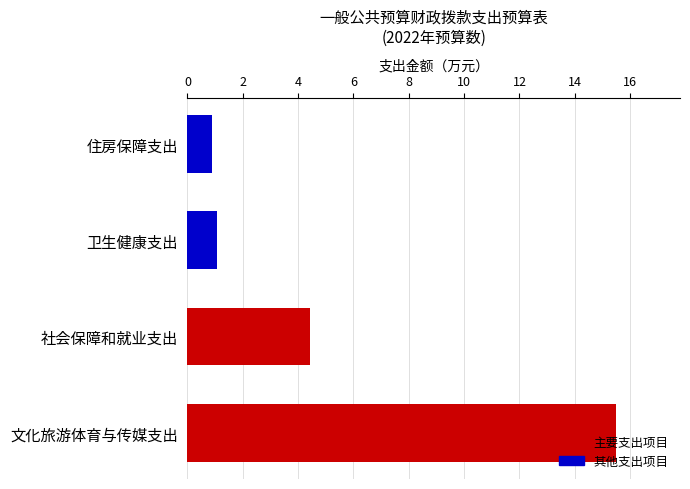

List the labels in order of value, largest first.

文化旅游体育与传媒支出, 社会保障和就业支出, 卫生健康支出, 住房保障支出